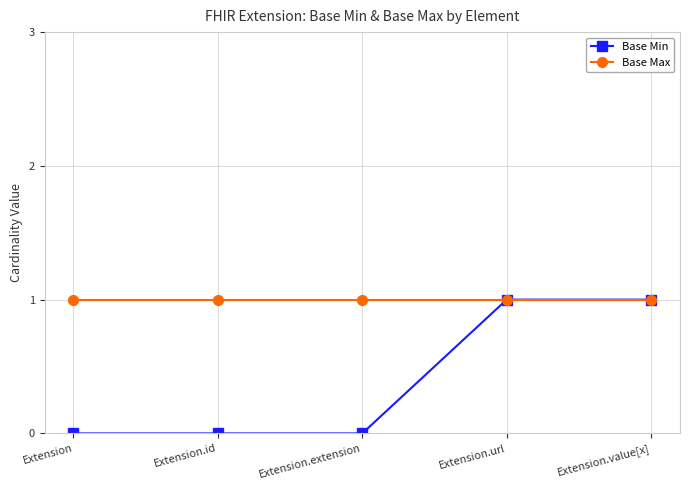

Rank the series by their average value, from lowest to highest.

Base Min, Base Max